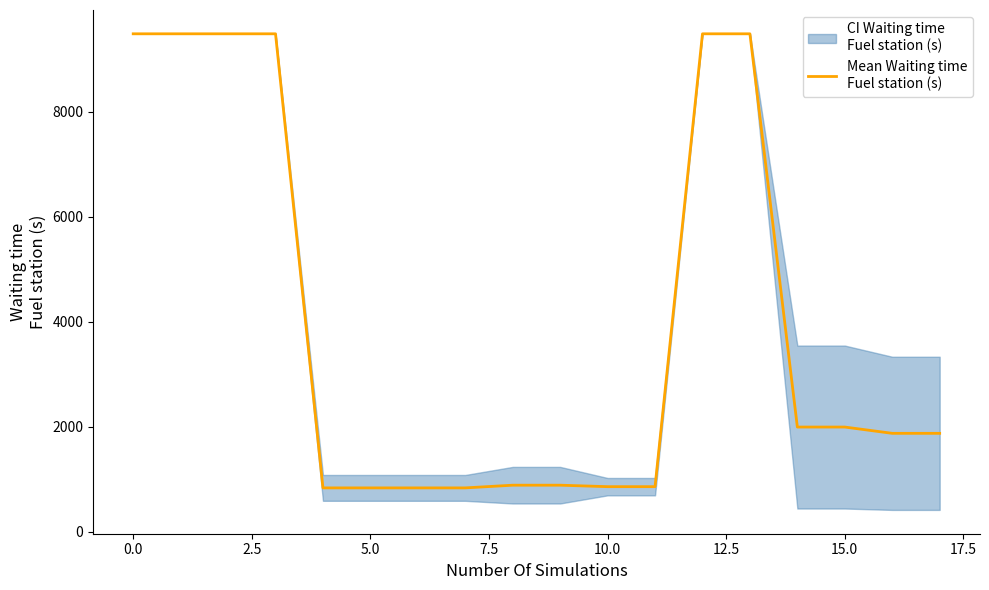

The chart shows a value of 554.4 at 20.0. True or false?

False